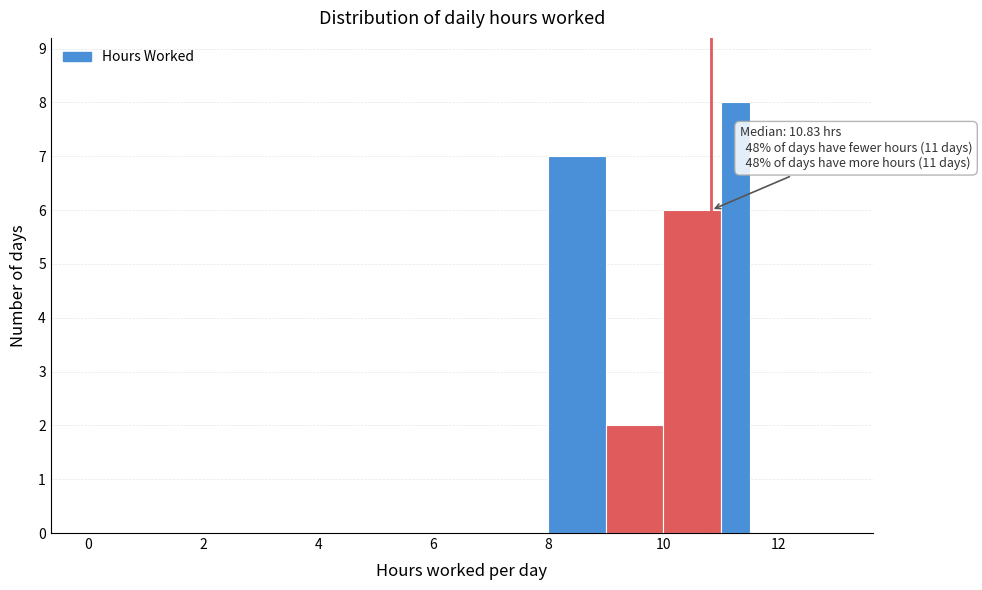

Around what value on the x-axis is the tallest bar? Give the approximate position of its centre, as read against the axis.

11.2